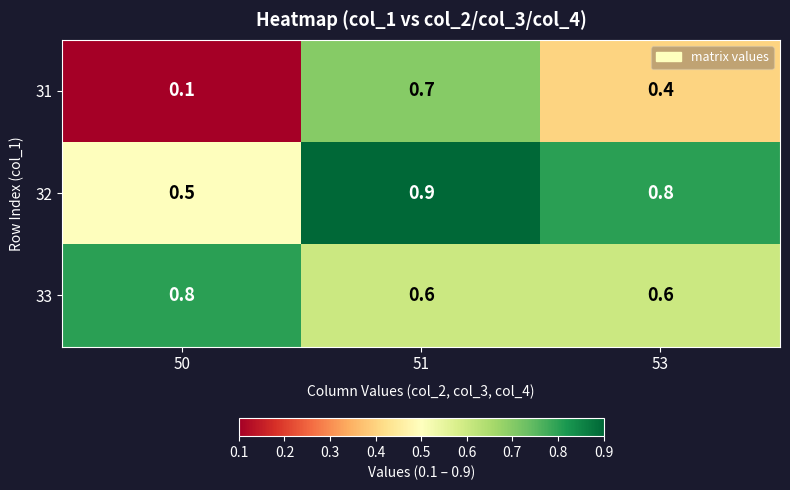

What is the spread (max minus min) of values at 51?

0.3